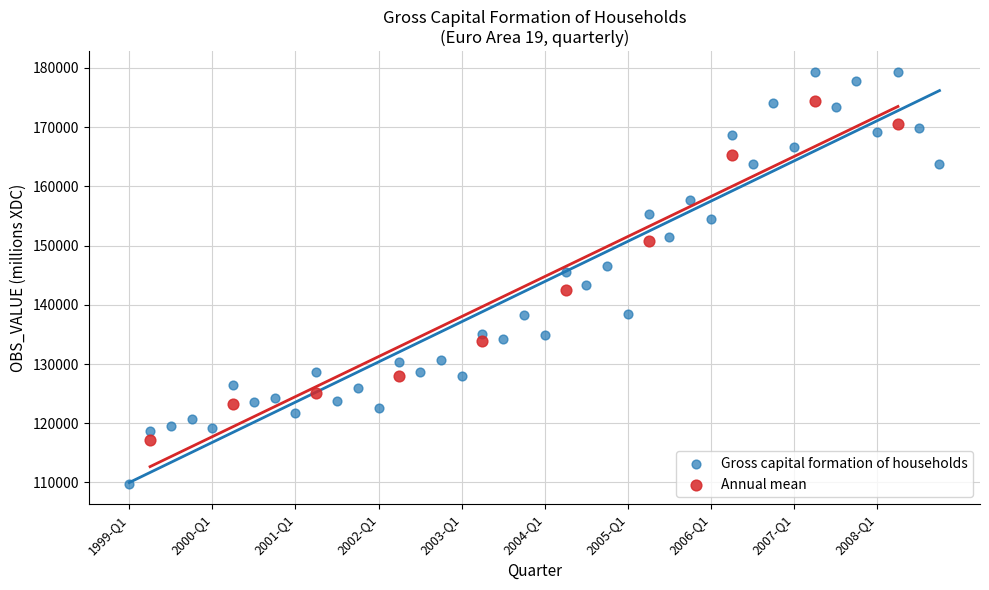

Which series reaches the minimum Y coordinate?

Gross capital formation of households